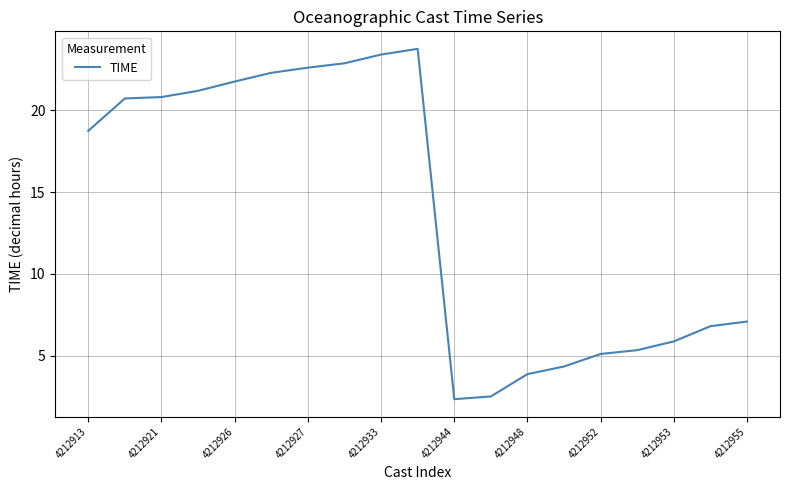

What is the difference between the maximum and minimum values?

21.4